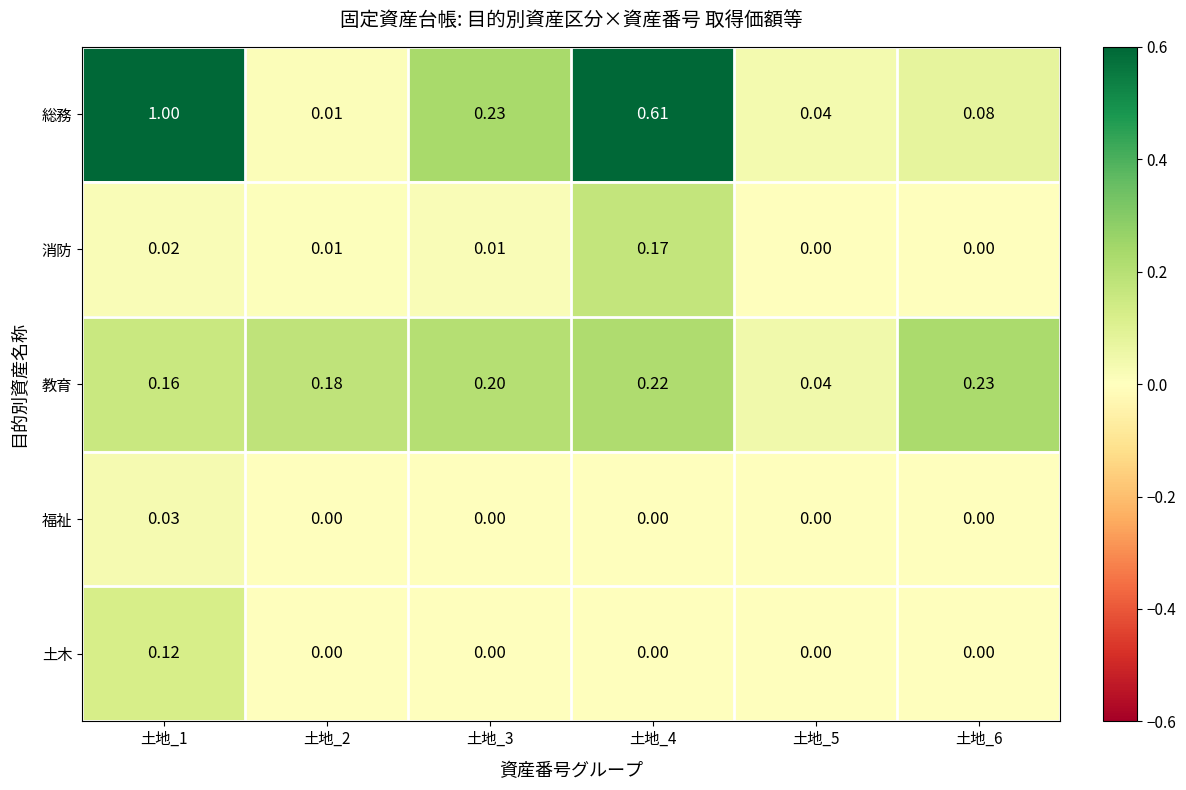

At 土地_1, list the series in order from largest to smallest.

総務, 教育, 土木, 福祉, 消防